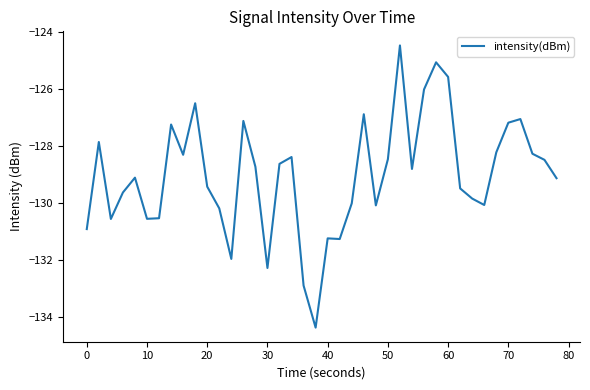

What is the difference between the maximum and minimum values?

9.9